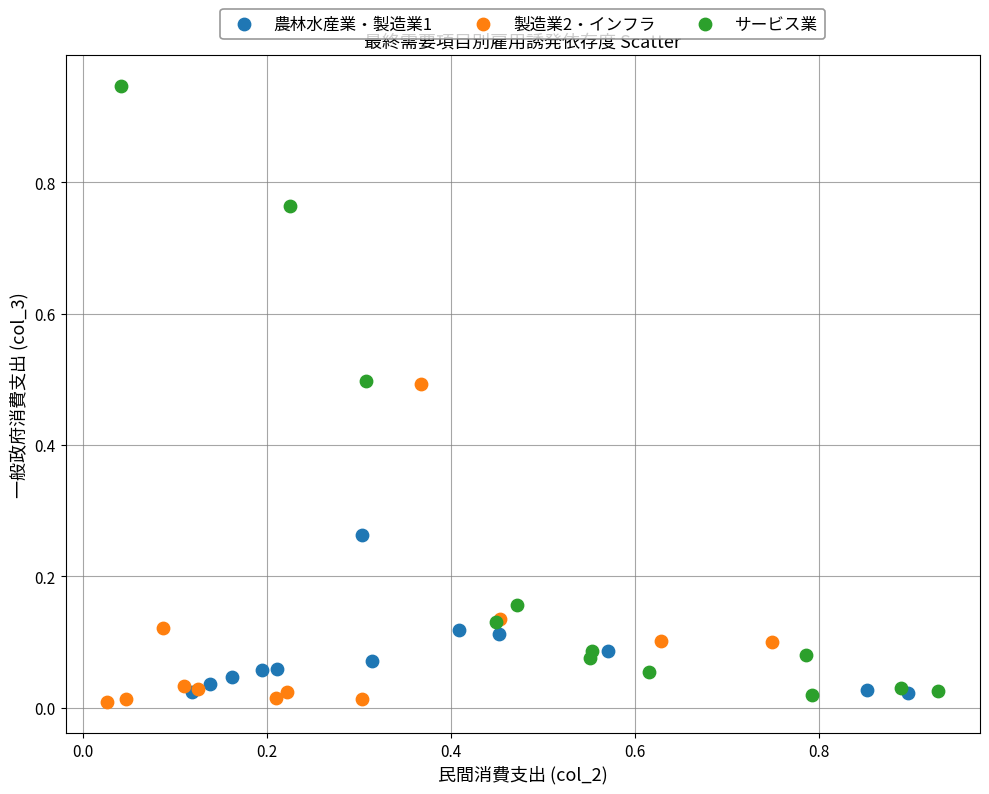

Which series has the widest spread of Y values?

サービス業